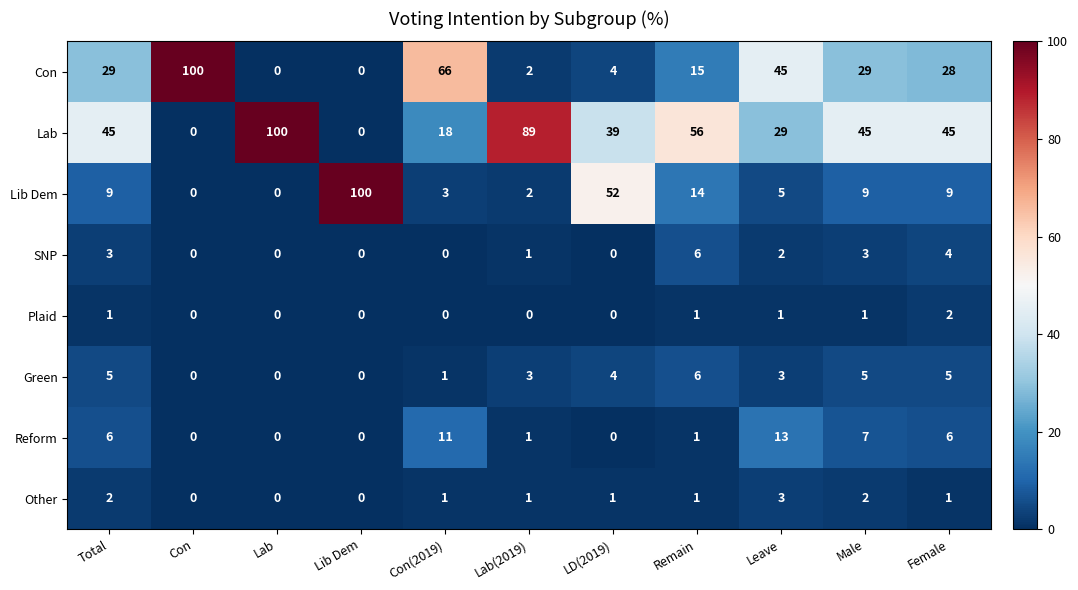

Which series has the largest total across all categories?

Lab